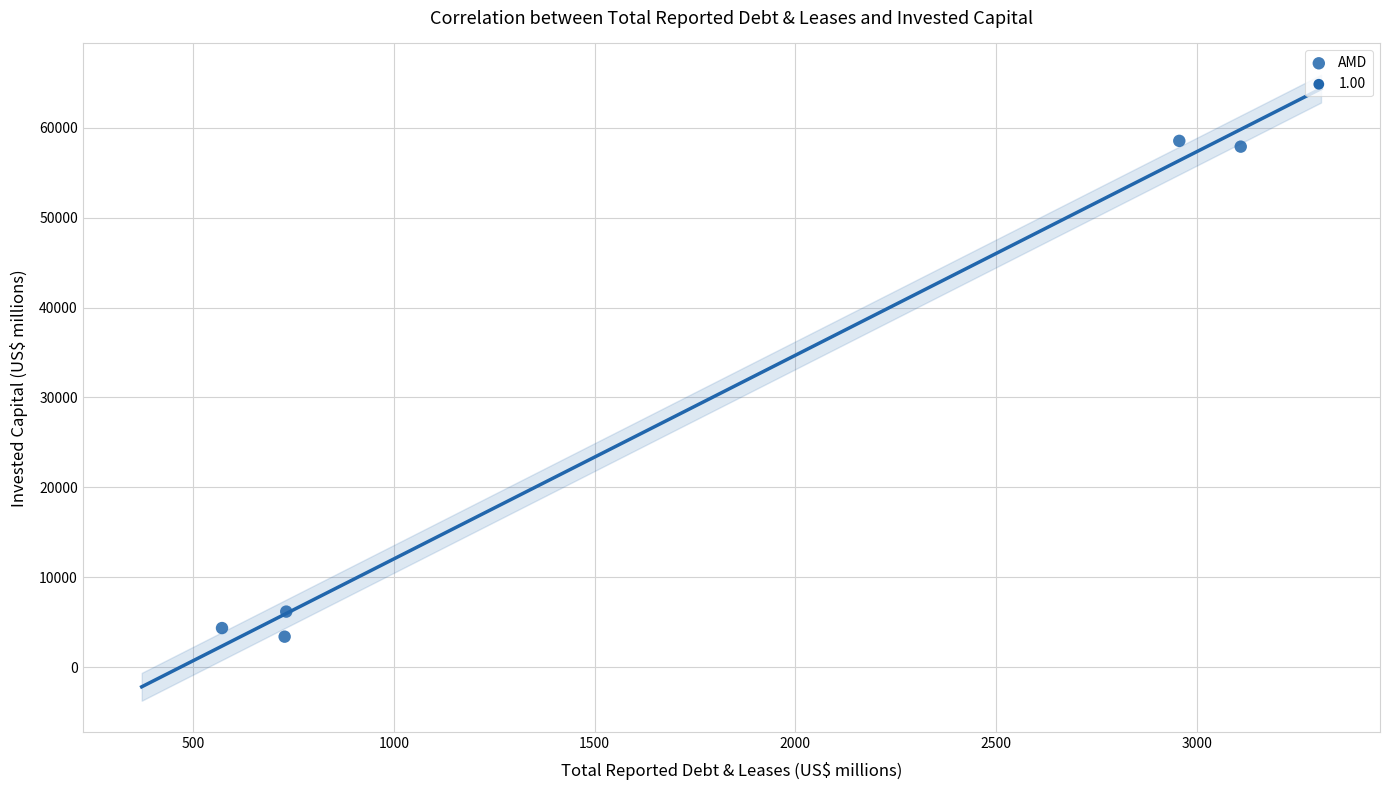

What is the range of X values (max minus min)?

2537